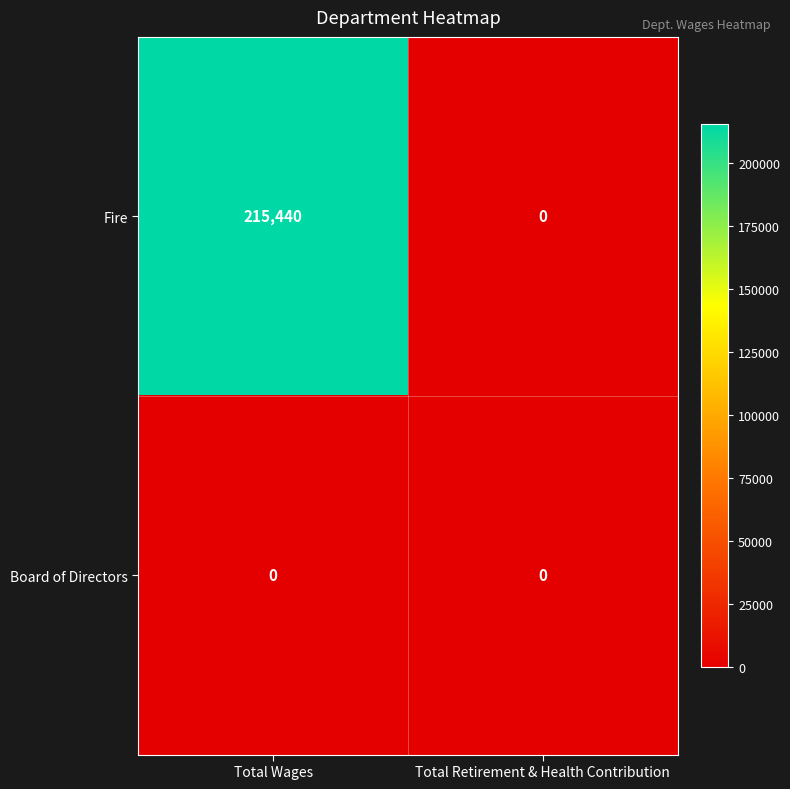

What is the spread (max minus min) of values at Total Wages?

215440